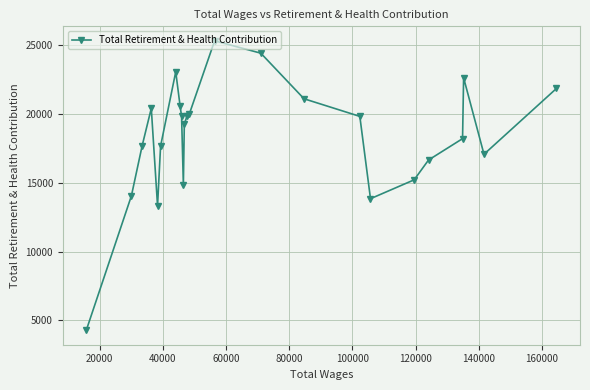

What is the sum of all values?

441009